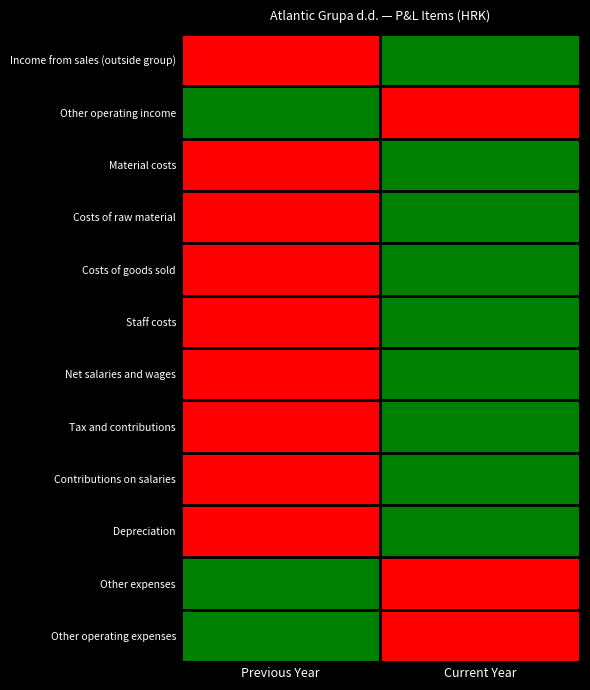

What is the spread (max minus min) of values at Previous Year?

1